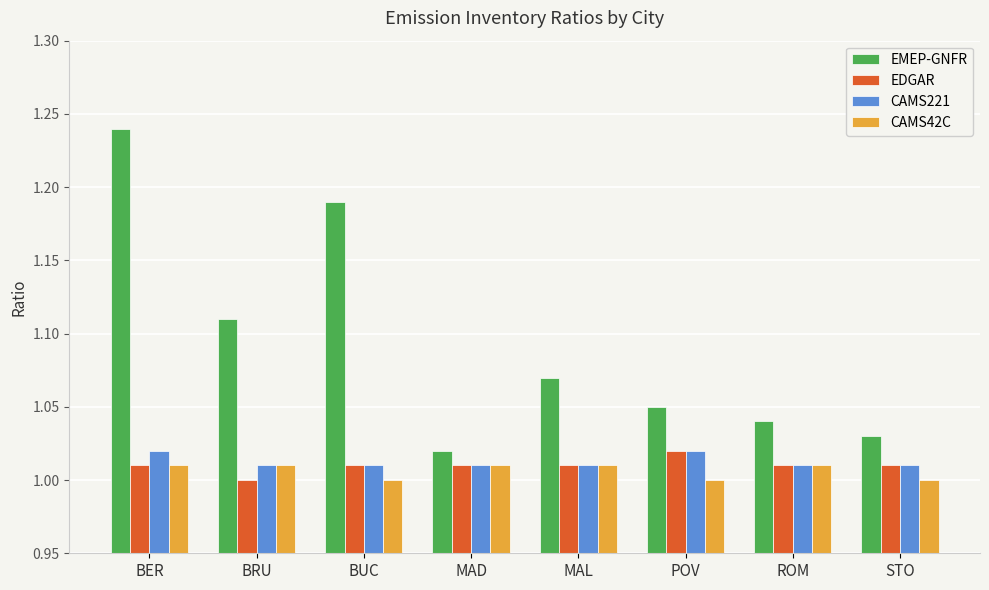

What is the label of the 8th bar from the left?

STO